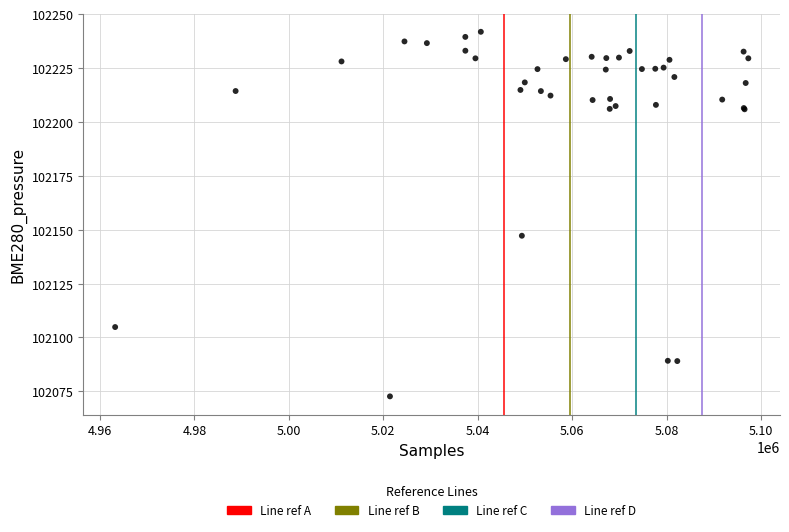

What Y value in the scatter plot is closest to 102157?

102147.2